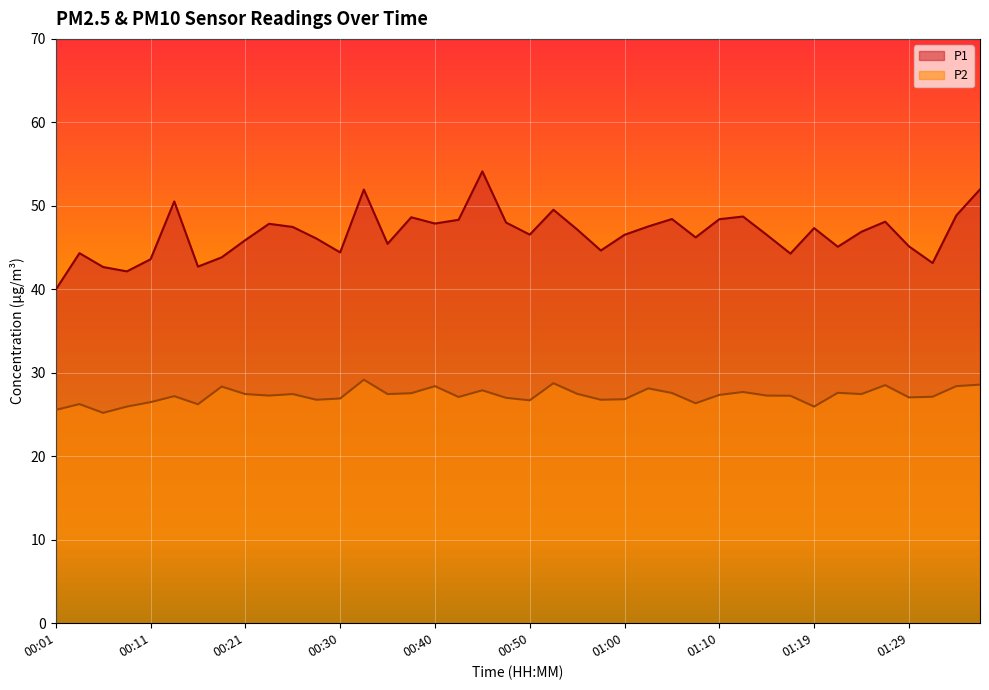

What are all the series names shown in the legend?

P1, P2